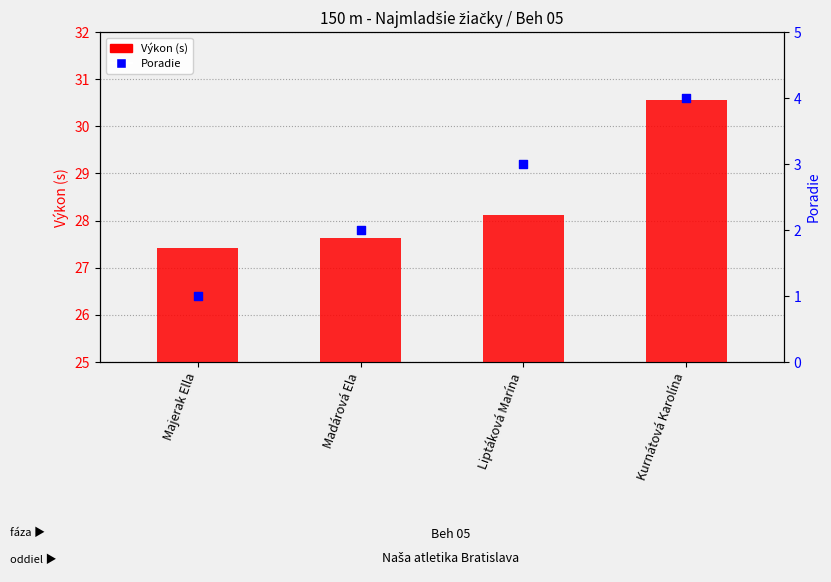

At which category is the sum across all series the highest?

Kurnátová Karolína